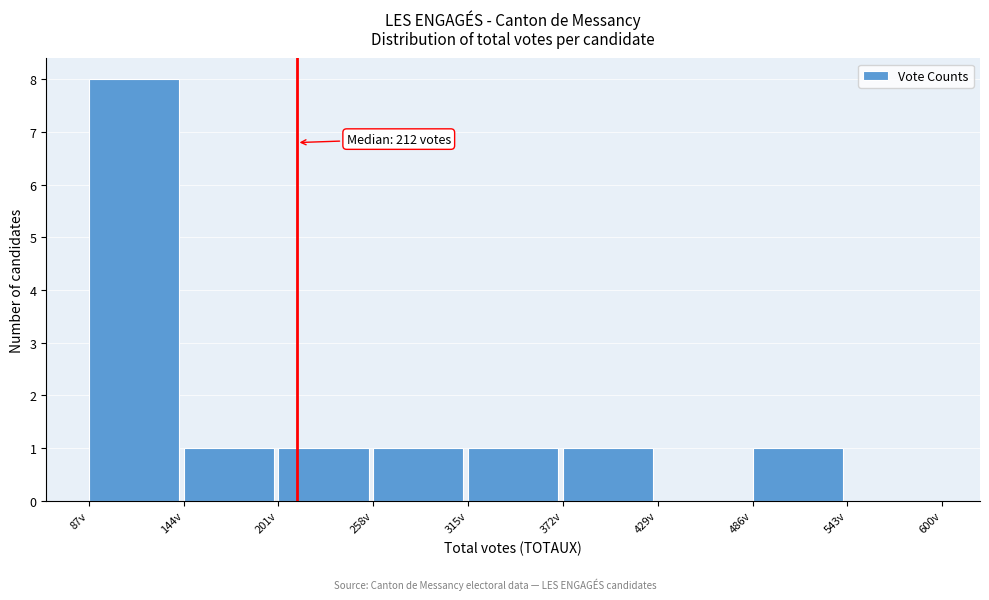

Over which range of the x-axis is the bar tallest?

87 to 144